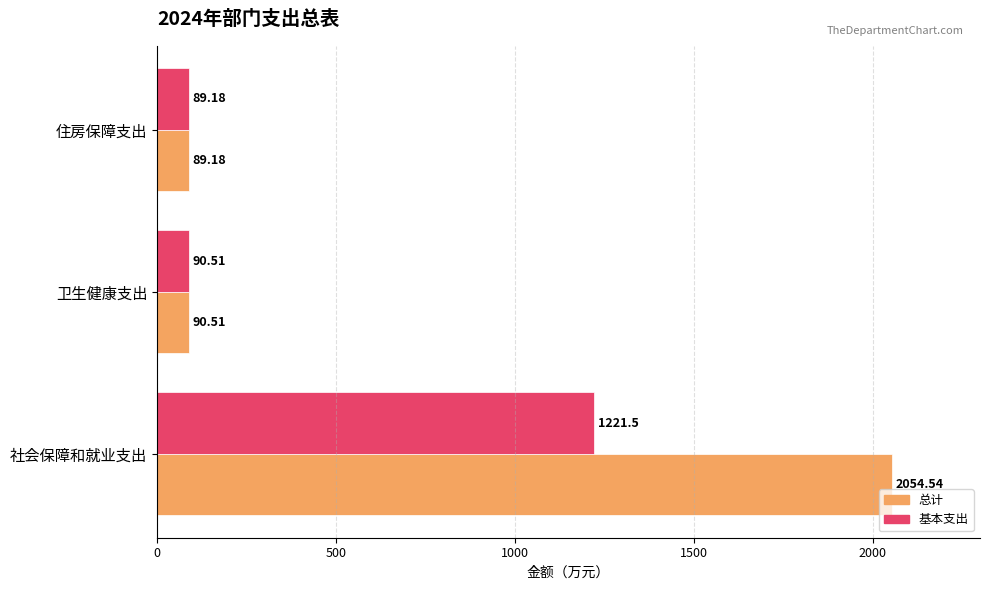

At how many categories does at least one series exceed 851?

1